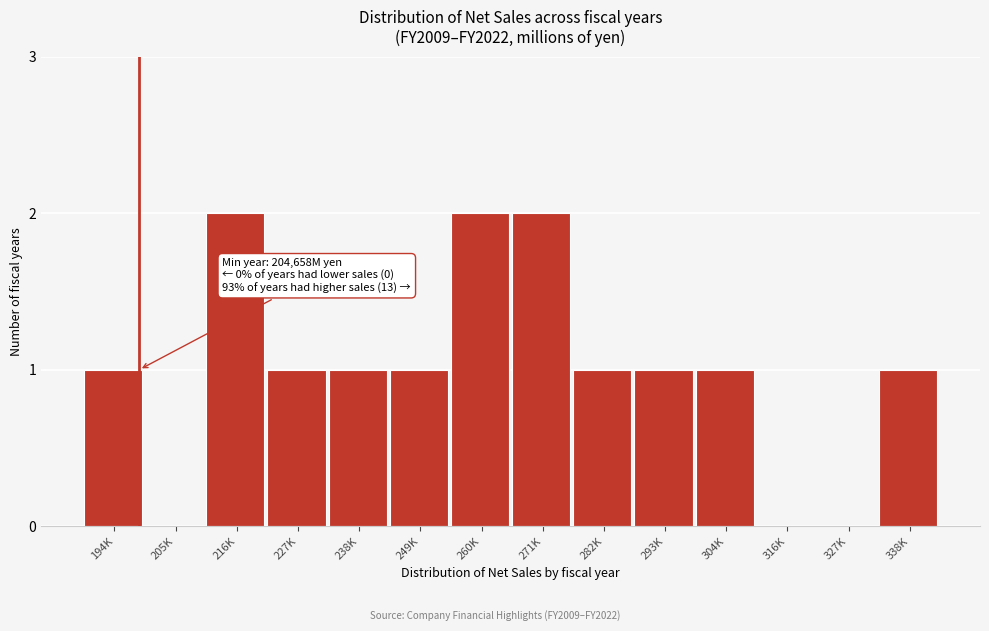

Reading left to right, transcribe all the data shown in this chart.

194K=1	205K=0	216K=2	227K=1	238K=1	249K=1	260K=2	271K=2	282K=1	293K=1	304K=1	316K=0	327K=0	338K=1